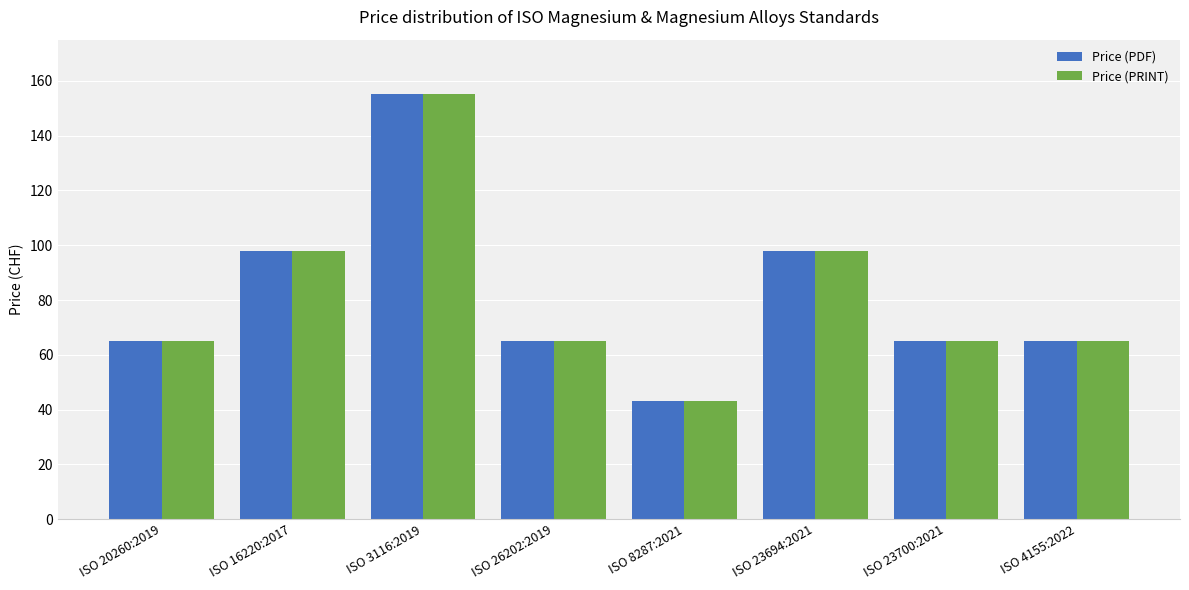

Reading left to right, transcribe all the data shown in this chart.

Price (PDF): ISO 20260:2019=65	ISO 16220:2017=98	ISO 3116:2019=155	ISO 26202:2019=65	ISO 8287:2021=43	ISO 23694:2021=98	ISO 23700:2021=65	ISO 4155:2022=65
Price (PRINT): ISO 20260:2019=65	ISO 16220:2017=98	ISO 3116:2019=155	ISO 26202:2019=65	ISO 8287:2021=43	ISO 23694:2021=98	ISO 23700:2021=65	ISO 4155:2022=65